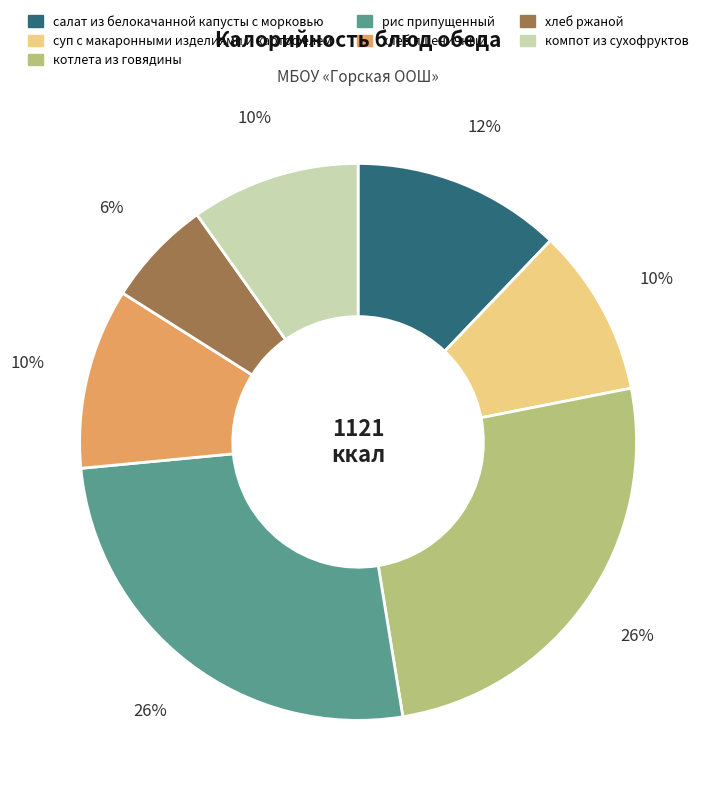

To the nearest percent, what portion does компот из сухофруктов represent?

10%